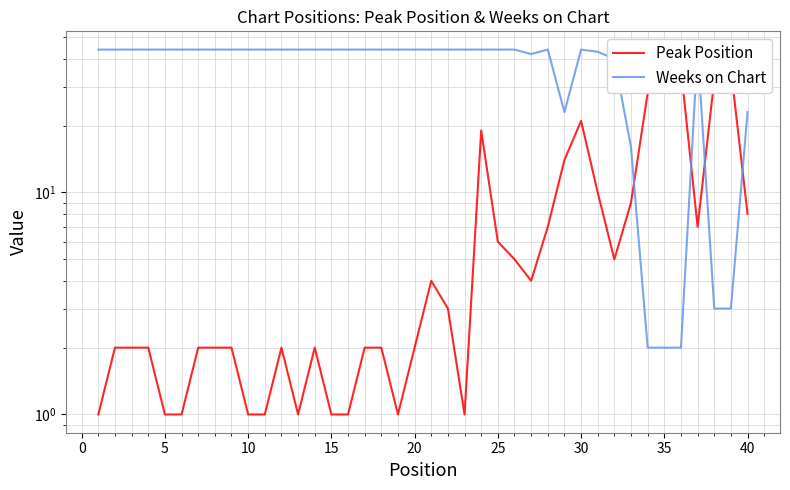

At which category does Weeks on Chart reach its first local valley?

26